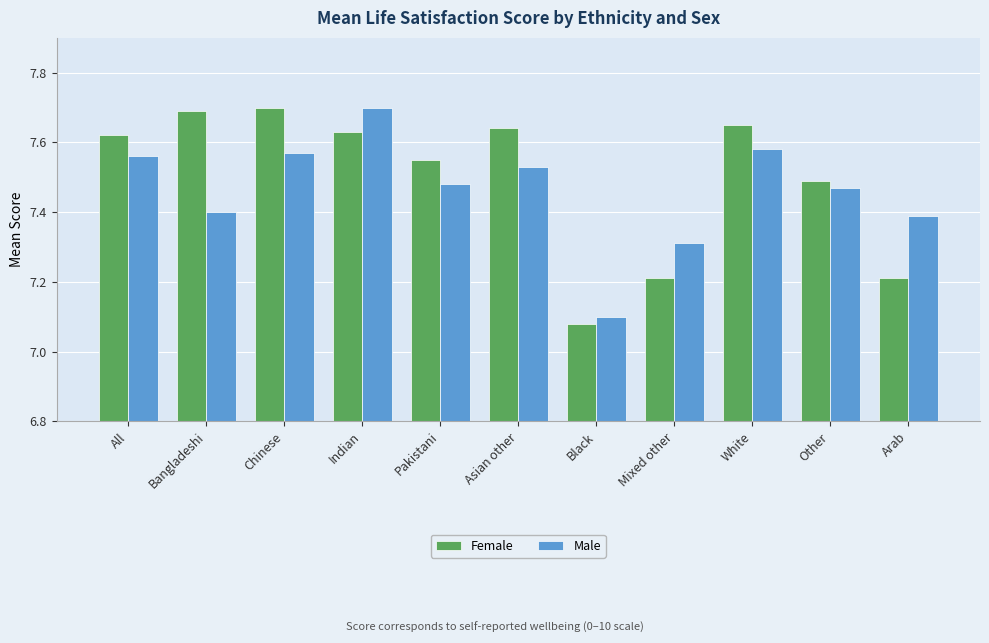

Count the Male values in the range 7 to 8.

11